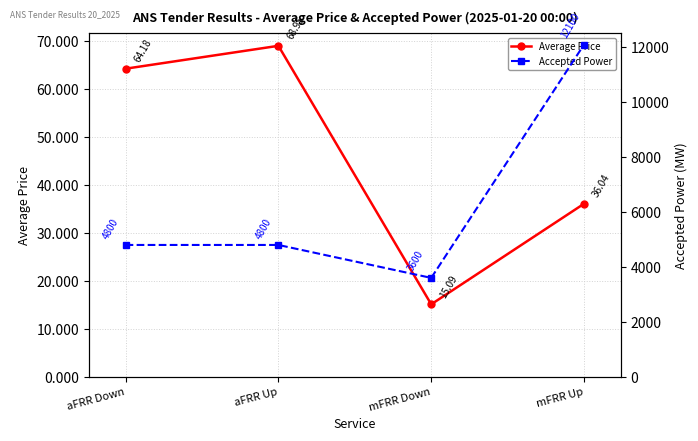

At mFRR Up, list the series in order from largest to smallest.

Accepted Power, Average Price